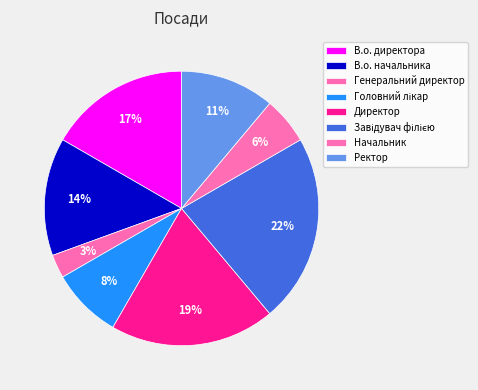

How many slices are in this pie chart?

8